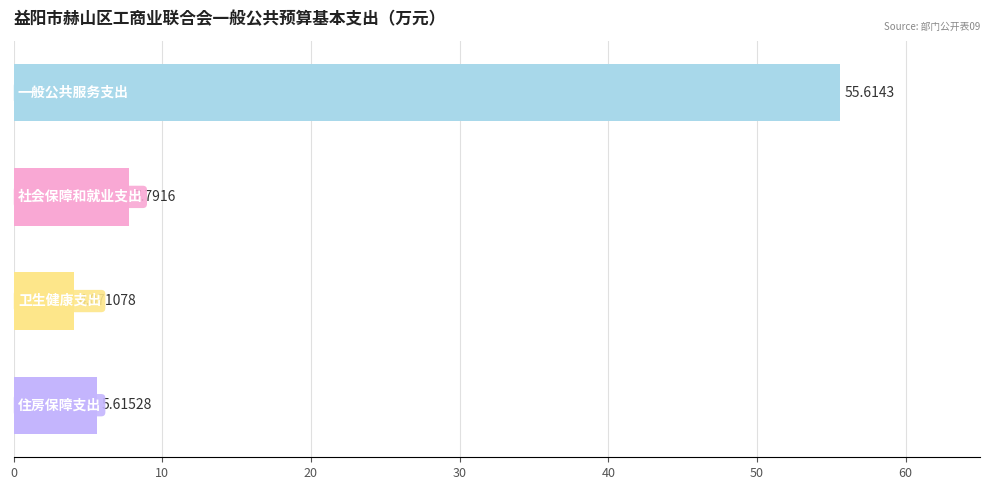

What is the average value?

18.3